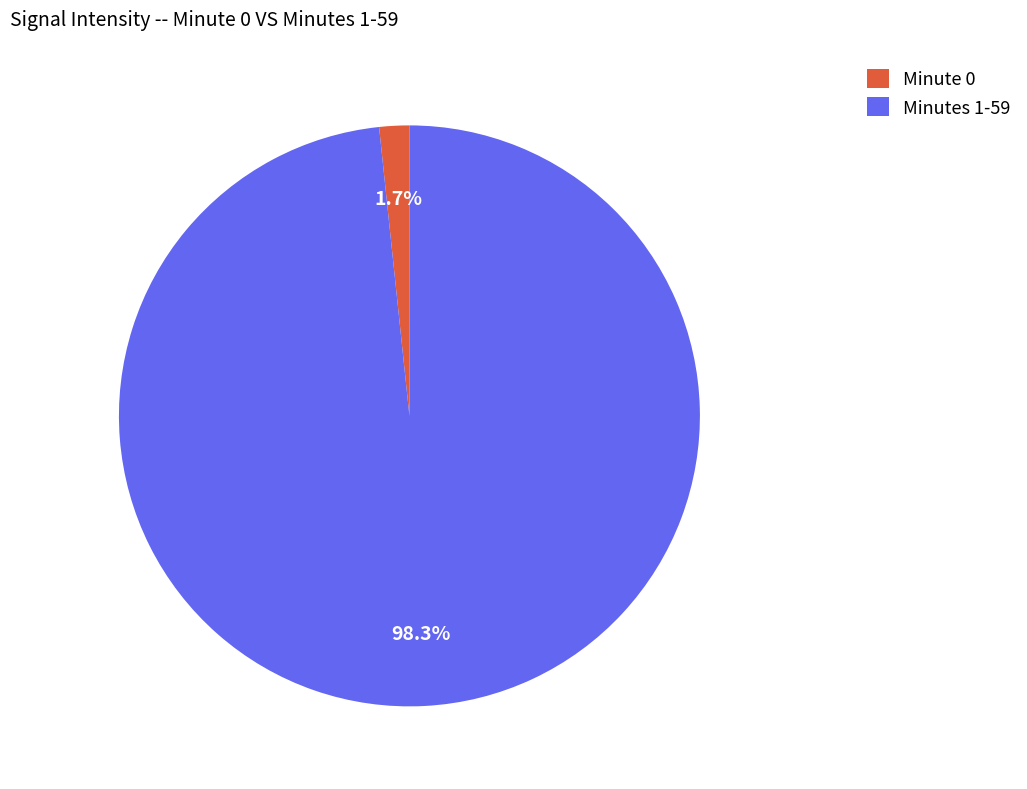

What is the total percentage of Minutes 1-59 and Minute 0?

100.0%